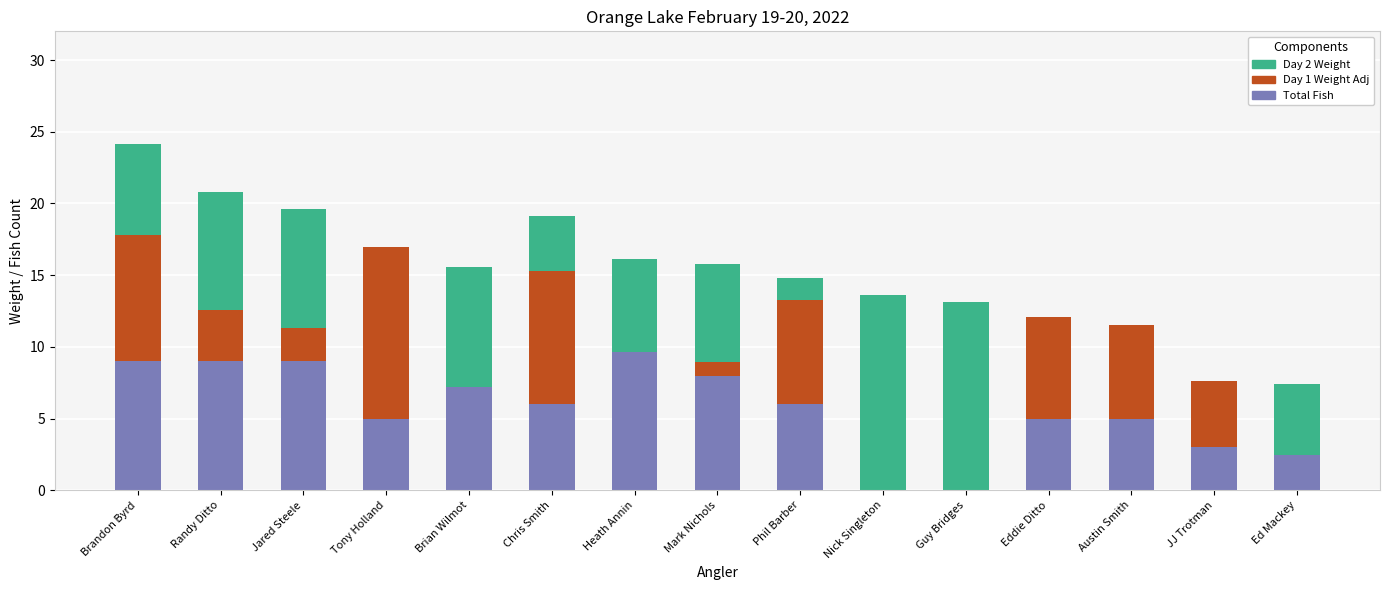

What is the total value across all series at JJ Trotman?

7.6